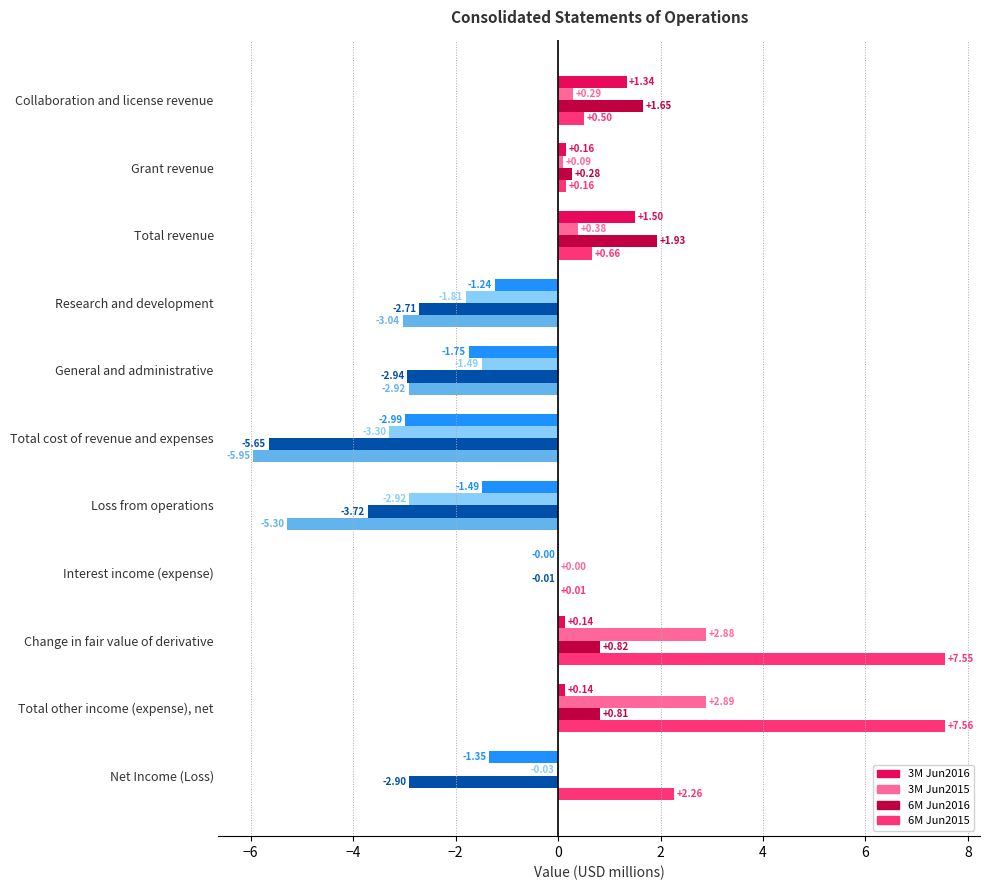

At which label is 6M Jun2016 closest to -1?

Interest income (expense)